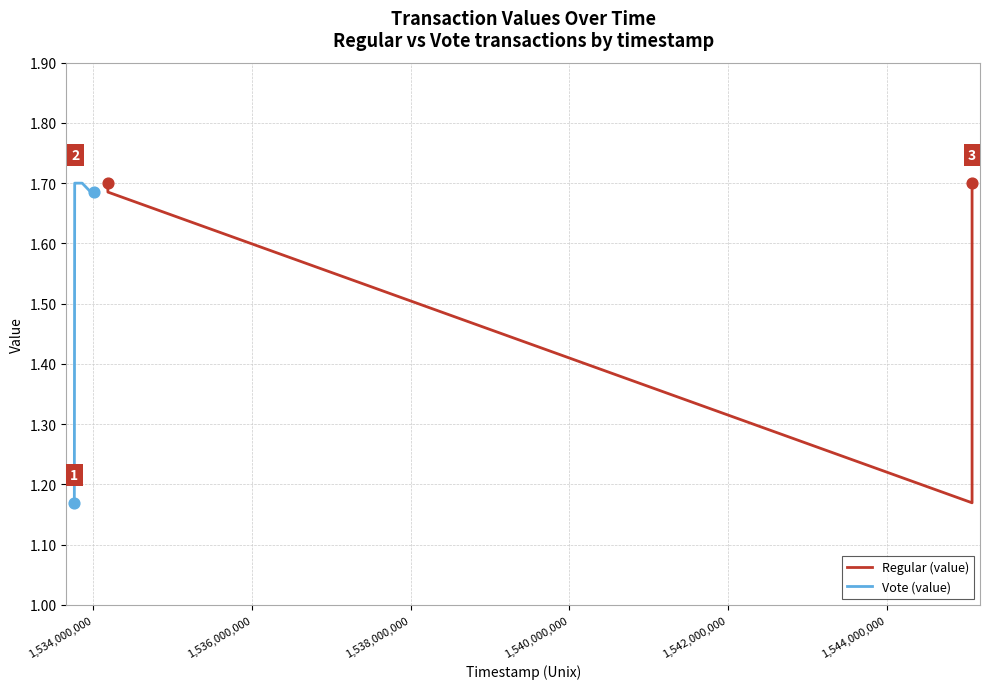

At which category is the sum across all series the highest?

1,534,000,000